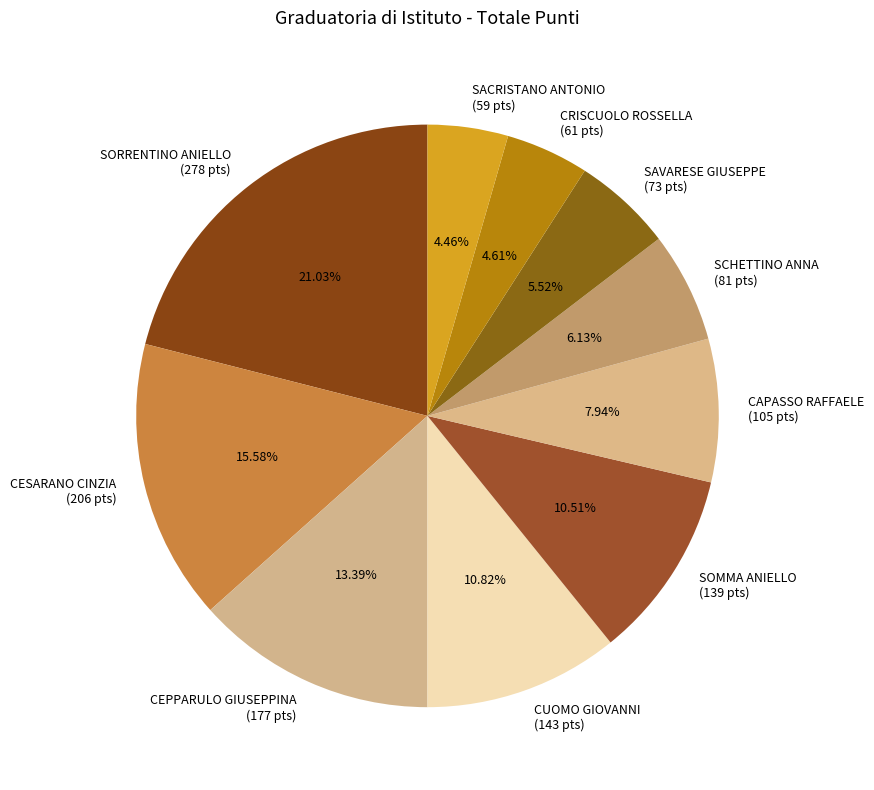

Which category has the biggest portion of the pie?

SORRENTINO ANIELLO